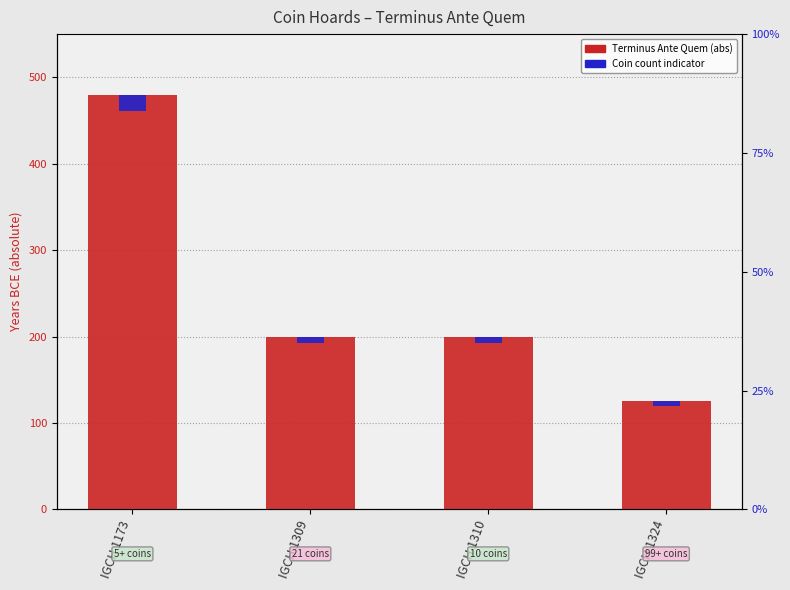

Reading left to right, list all the values displayed in this chart.

Terminus Ante Quem (abs): 480.0	200.0	200.0	125.0
Coin count indicator: 19.2	8.0	8.0	5.0